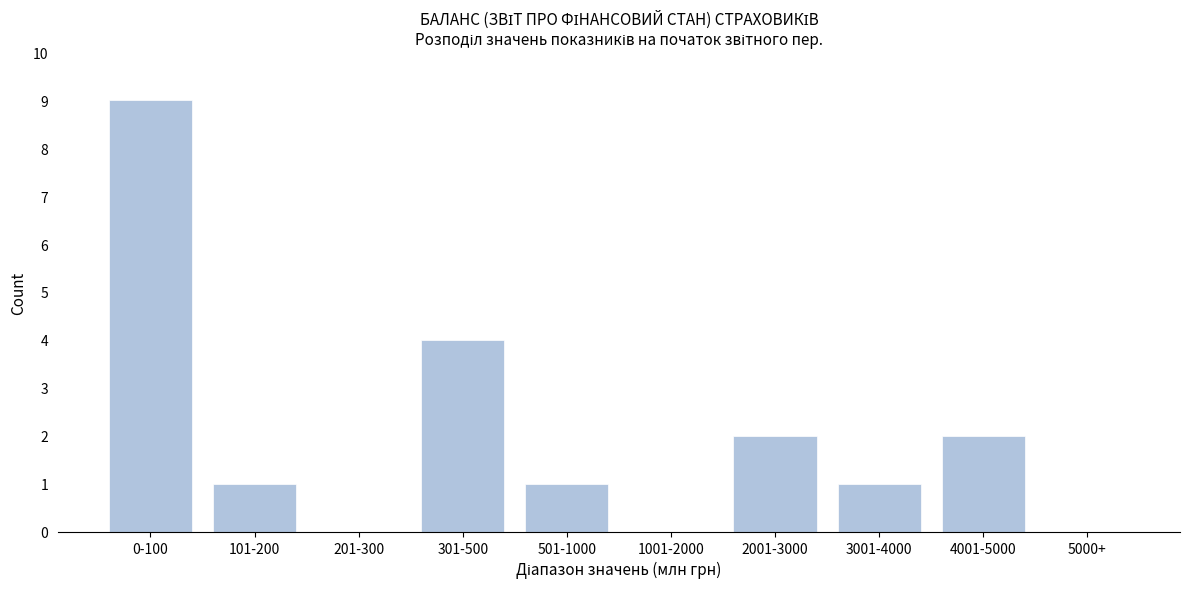

Reading right to left, what are all the values shown in this chart?

5000+=0	4001-5000=2	3001-4000=1	2001-3000=2	1001-2000=0	501-1000=1	301-500=4	201-300=0	101-200=1	0-100=9